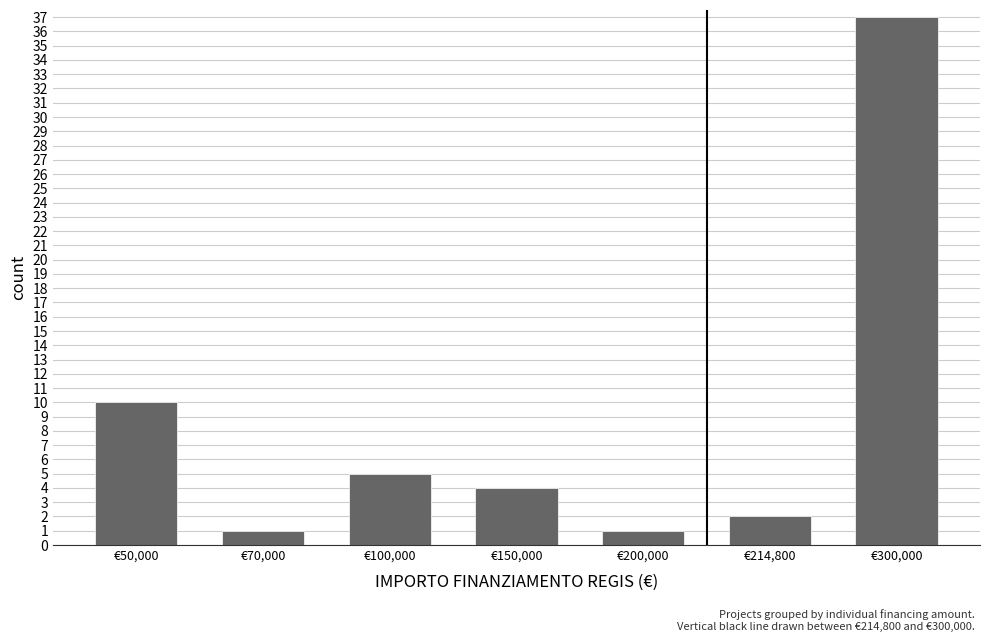

What is the greatest value displayed?

37